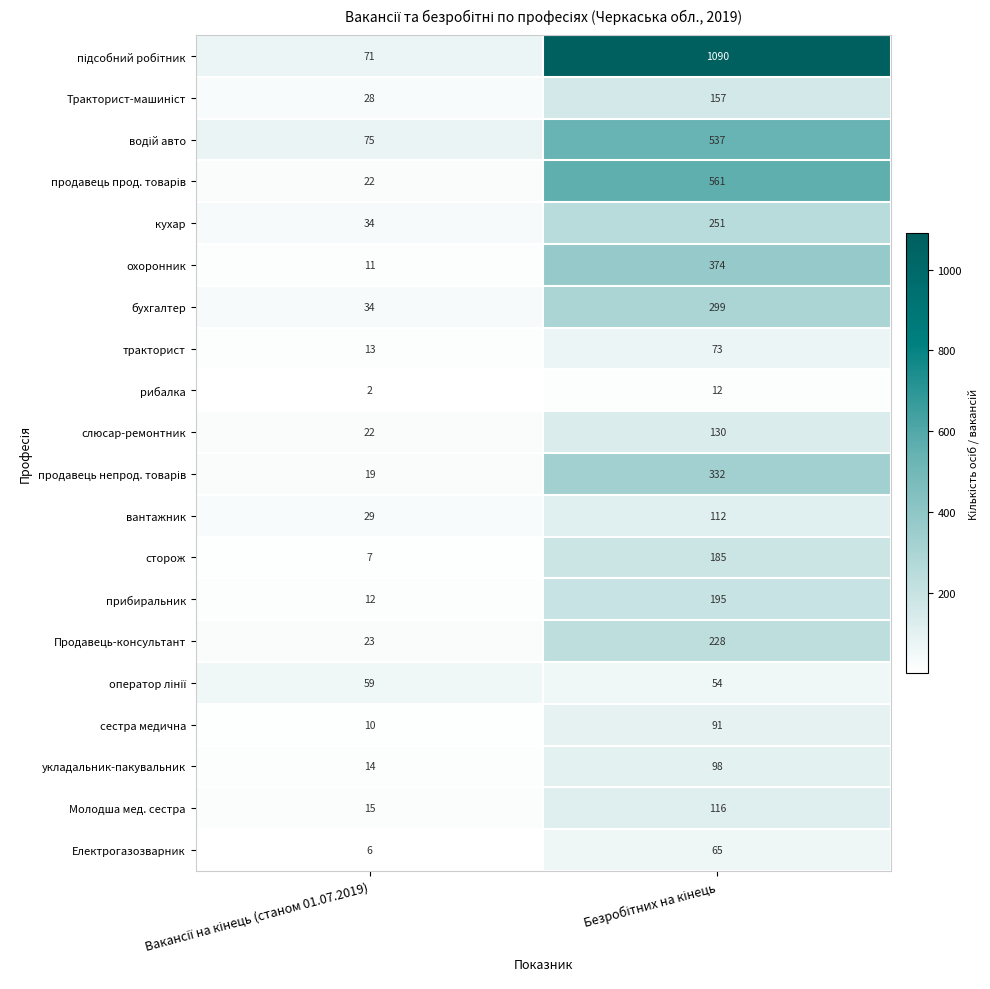

What is the maximum value shown in the chart?

1090